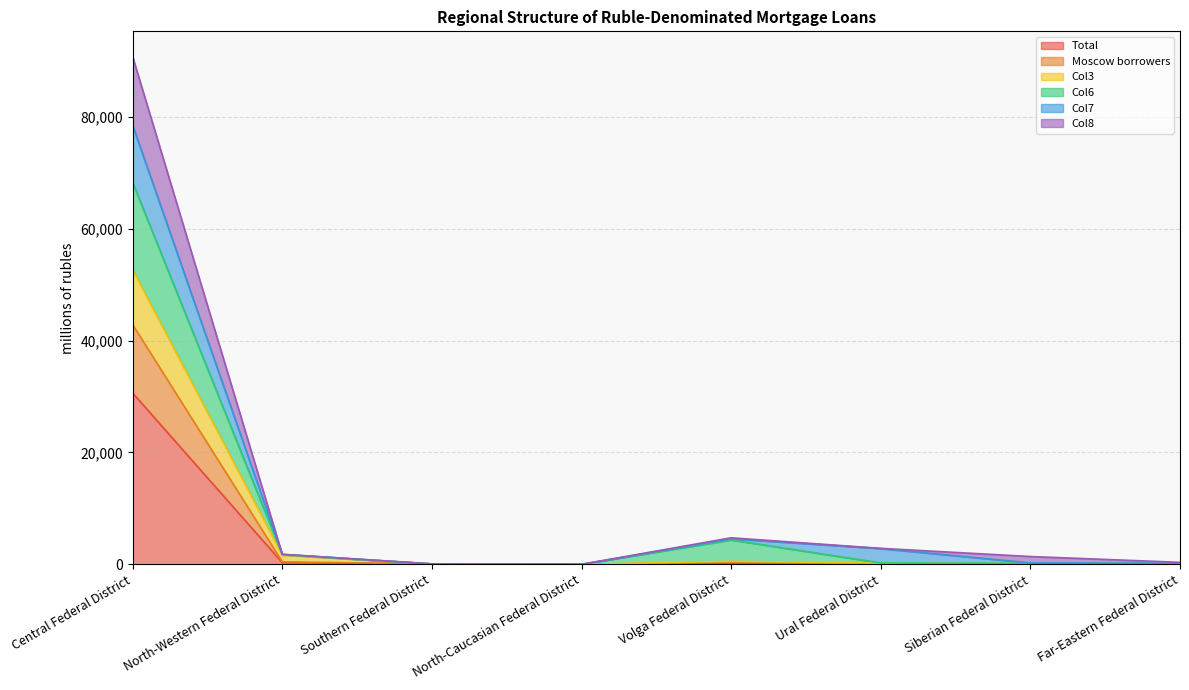

At which category does Moscow borrowers reach its first local peak?

Volga Federal District